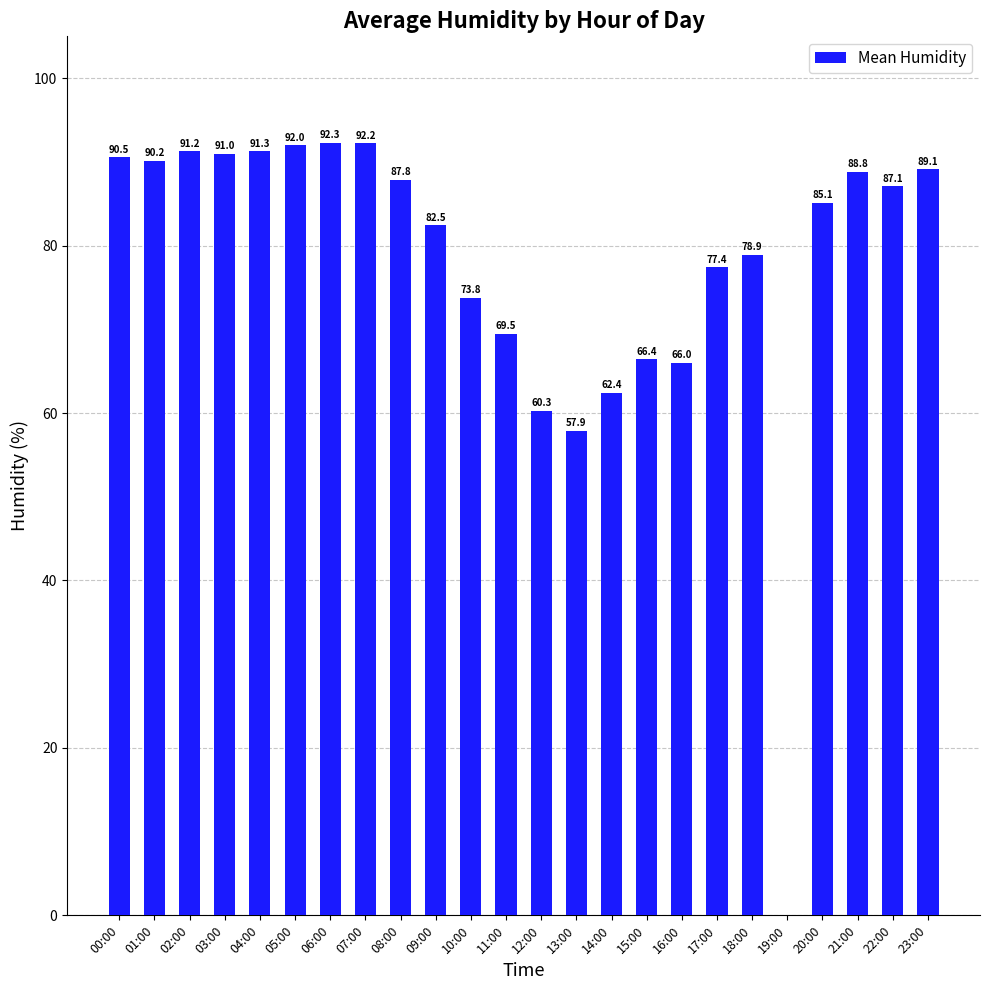

What is the average value?

77.7